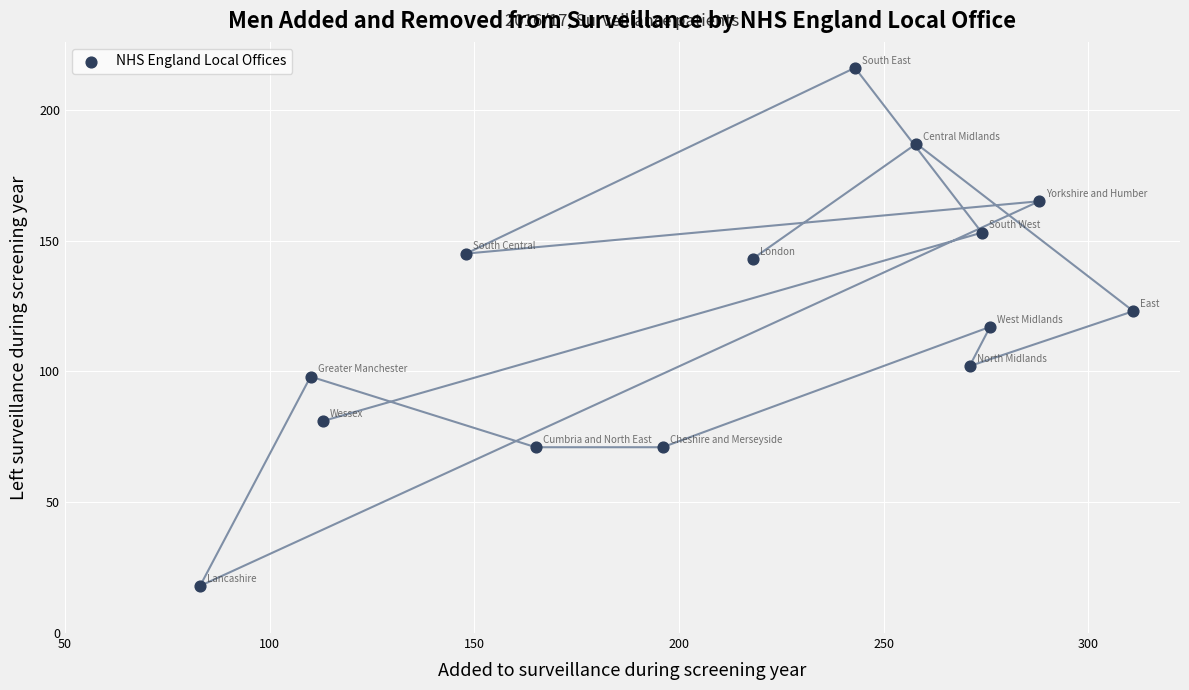

What is the range of X values (max minus min)?

228